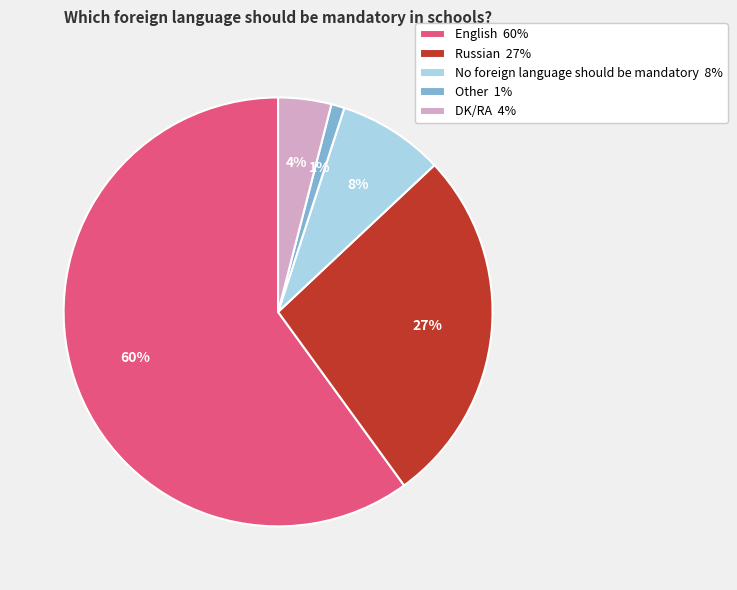

How many slices are in this pie chart?

5